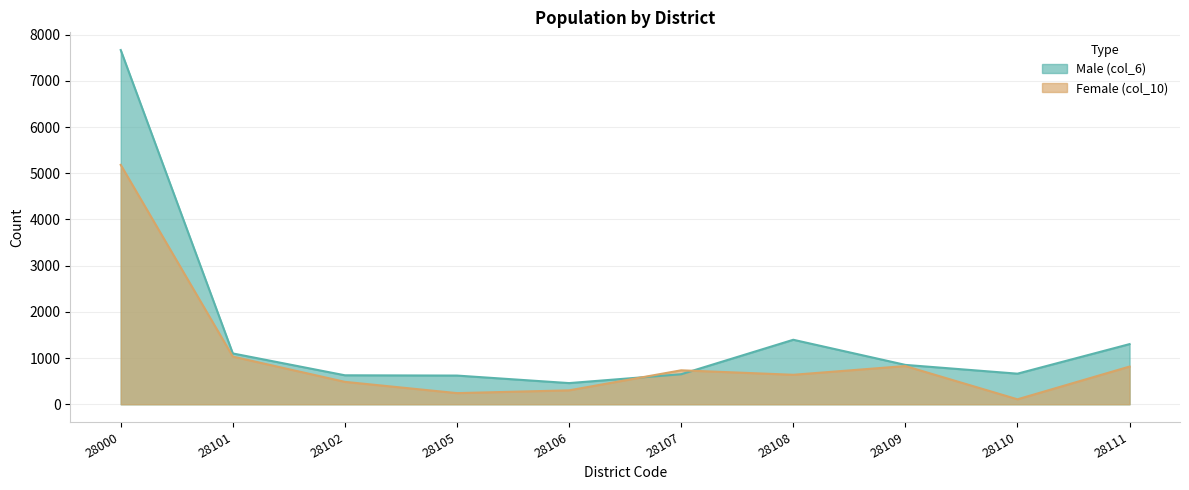

The Female (col_10) series shows 1511 at 28101. True or false?

False